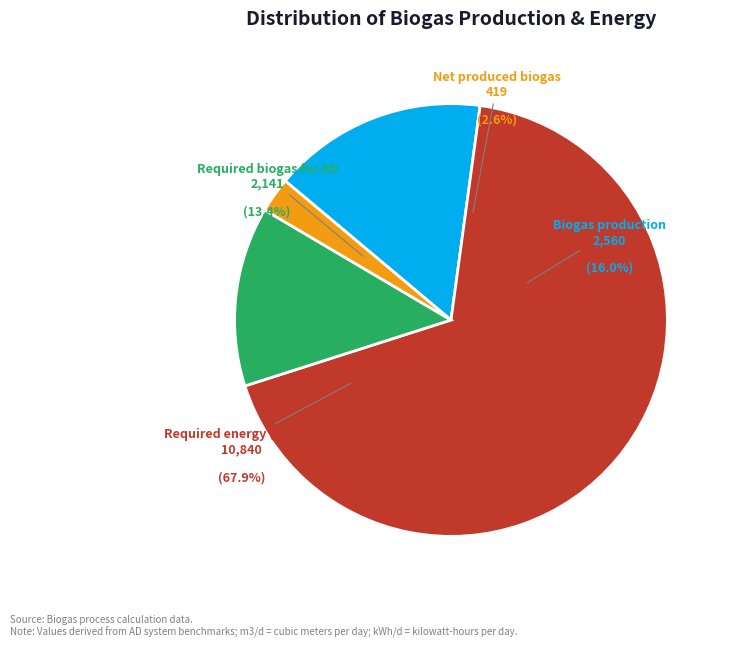

To the nearest percent, what portion does Net produced biogas represent?

3%